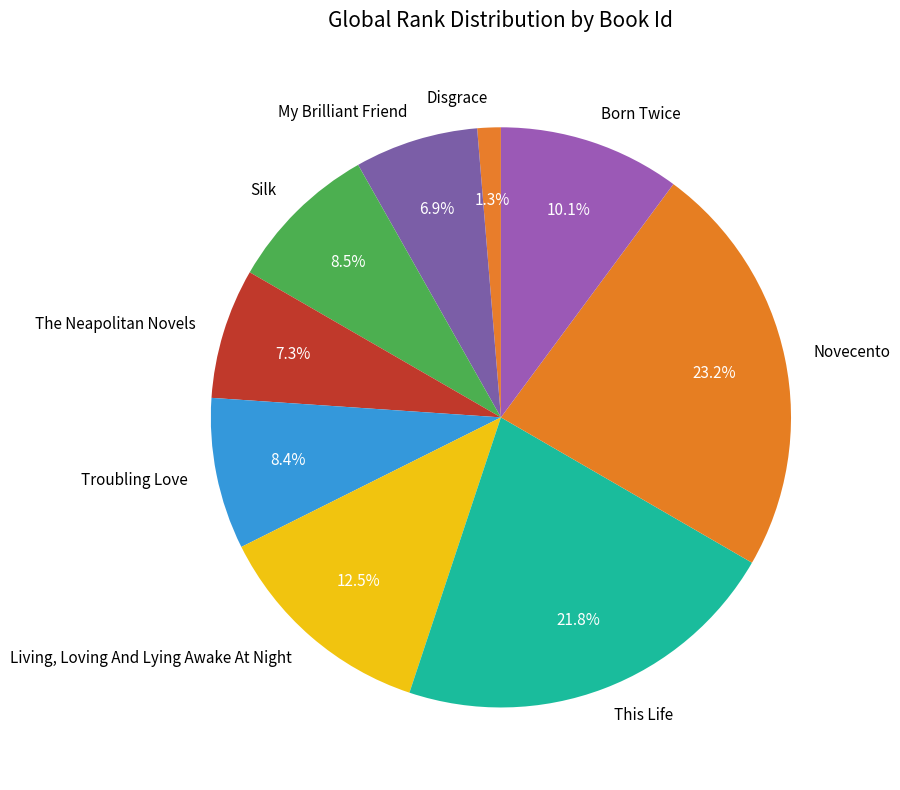

Does This Life account for over 50% of the chart?

No